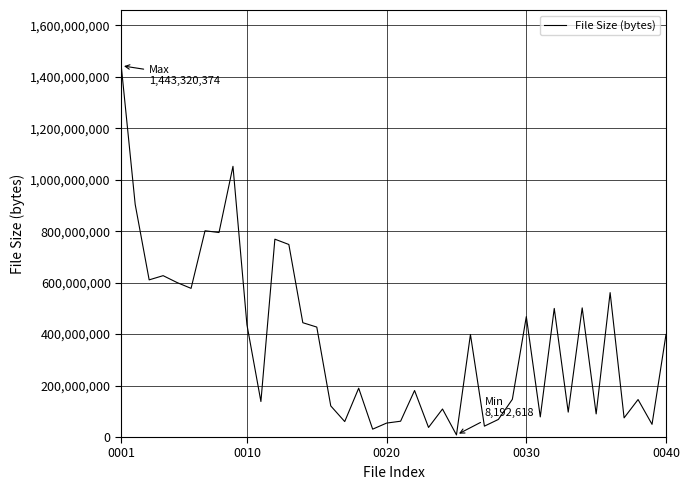

What is the difference between the maximum and minimum values?

1435127756